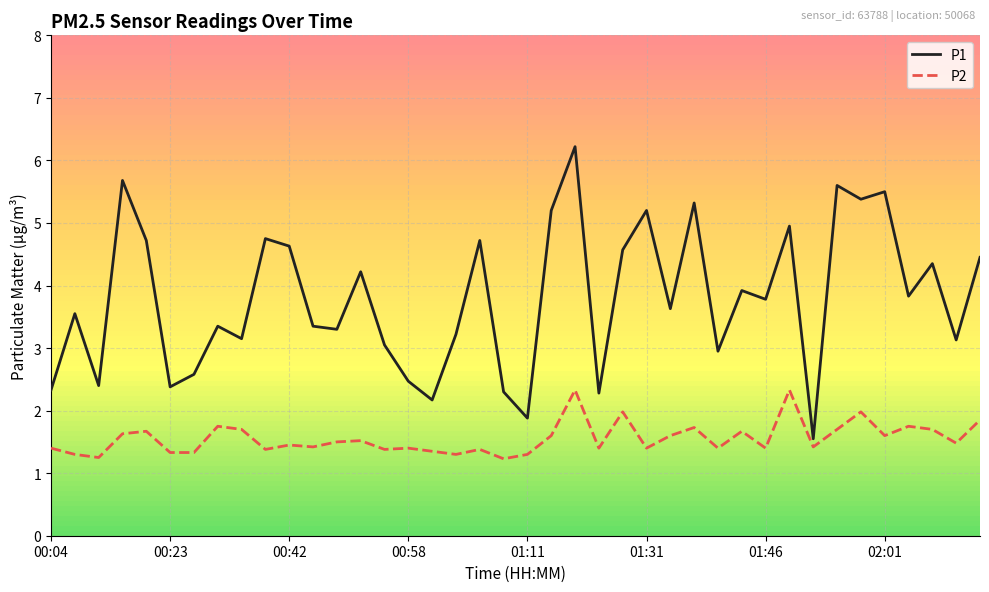

Which series has the widest spread of values?

P1